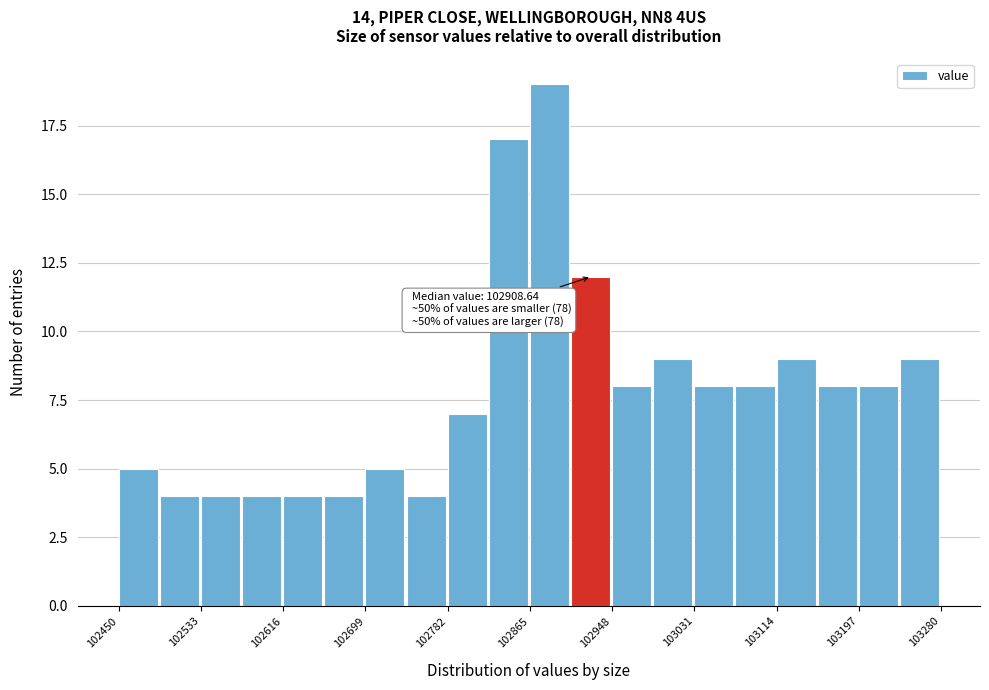

Over which range of the x-axis is the bar tallest?

102870 to 102910